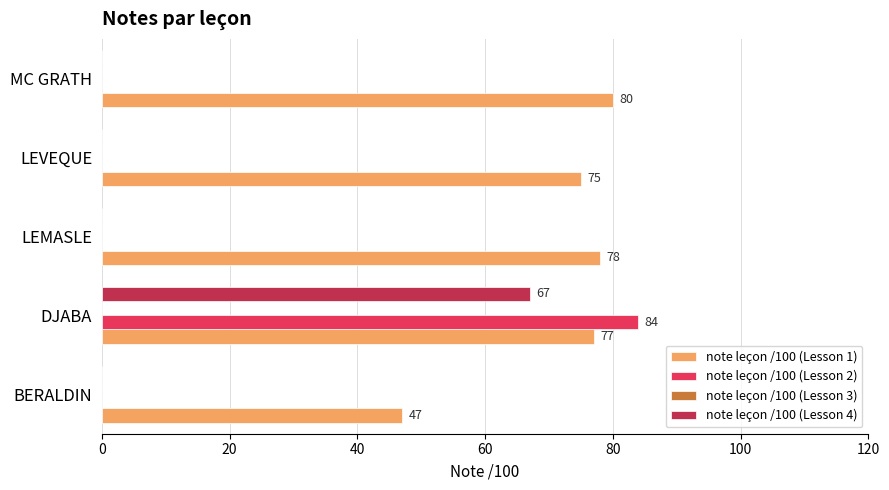

What is the maximum value shown in the chart?

84